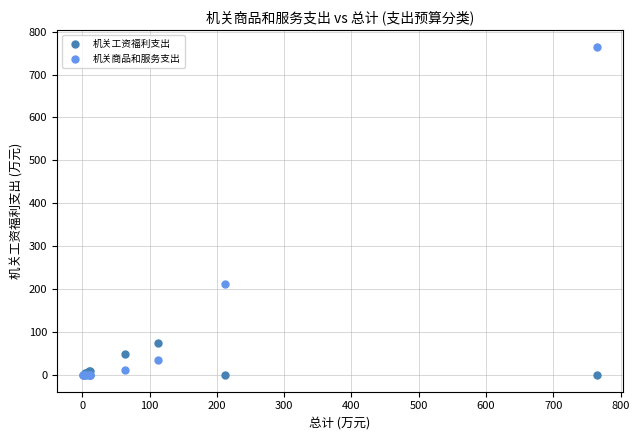

Across all series, what Y value is closest to 382?

212.0